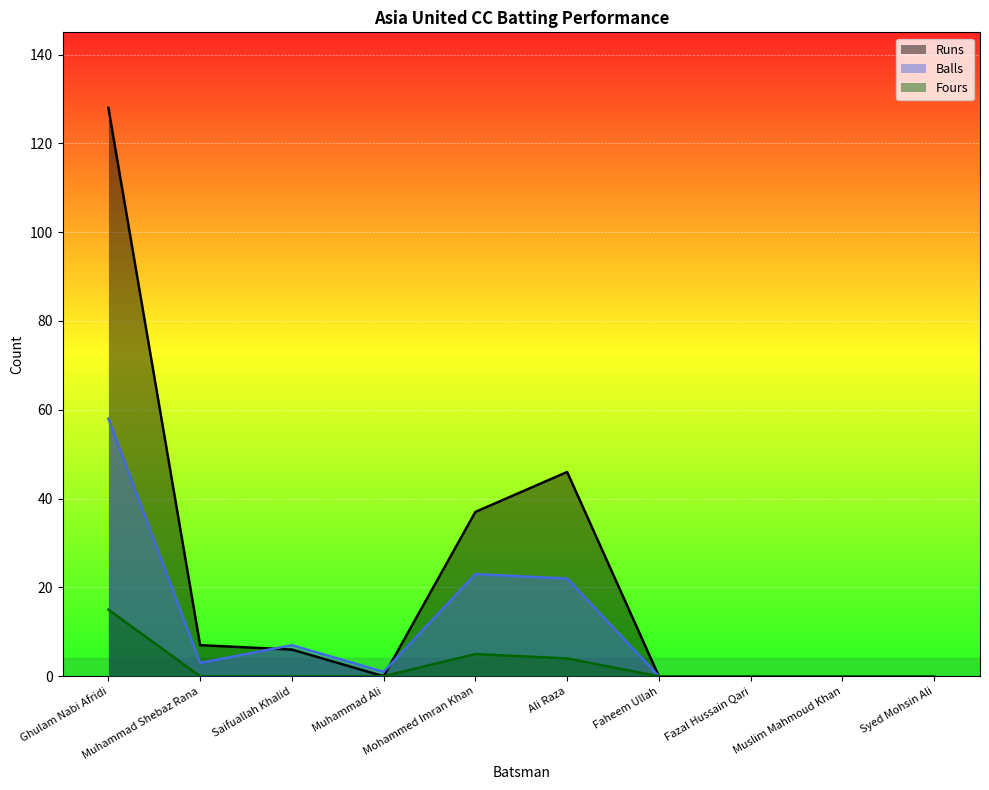

Reading left to right, extract all data points from this chart.

Runs: Ghulam Nabi Afridi=128	Muhammad Shebaz Rana=7	Saifuallah Khalid=6	Muhammad Ali=0	Mohammed Imran Khan=37	Ali Raza=46	Faheem Ullah=0	Fazal Hussain Qari=0	Muslim Mahmoud Khan=0	Syed Mohsin Ali=0
Balls: Ghulam Nabi Afridi=58	Muhammad Shebaz Rana=3	Saifuallah Khalid=7	Muhammad Ali=1	Mohammed Imran Khan=23	Ali Raza=22	Faheem Ullah=0	Fazal Hussain Qari=0	Muslim Mahmoud Khan=0	Syed Mohsin Ali=0
Fours: Ghulam Nabi Afridi=15	Muhammad Shebaz Rana=0	Saifuallah Khalid=0	Muhammad Ali=0	Mohammed Imran Khan=5	Ali Raza=4	Faheem Ullah=0	Fazal Hussain Qari=0	Muslim Mahmoud Khan=0	Syed Mohsin Ali=0